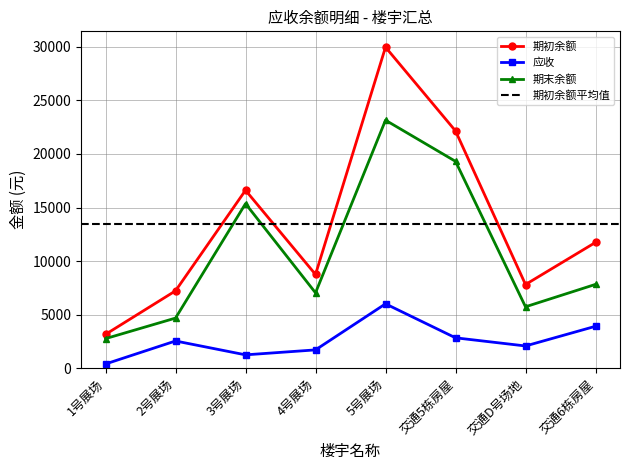

True or false: the data has more than 1 interior local peaks.

True